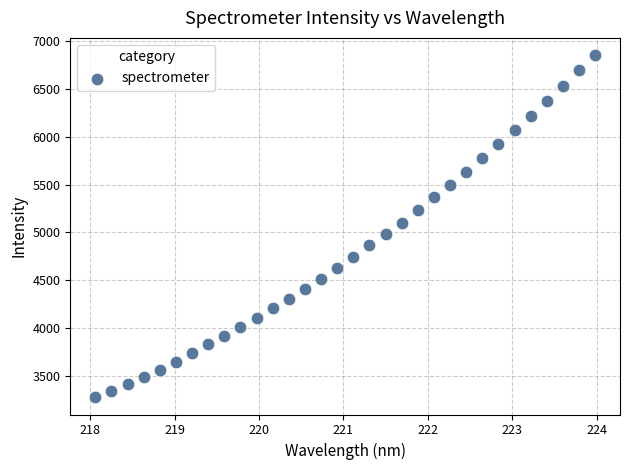

What is the range of Y values (max minus min)?

3584.2